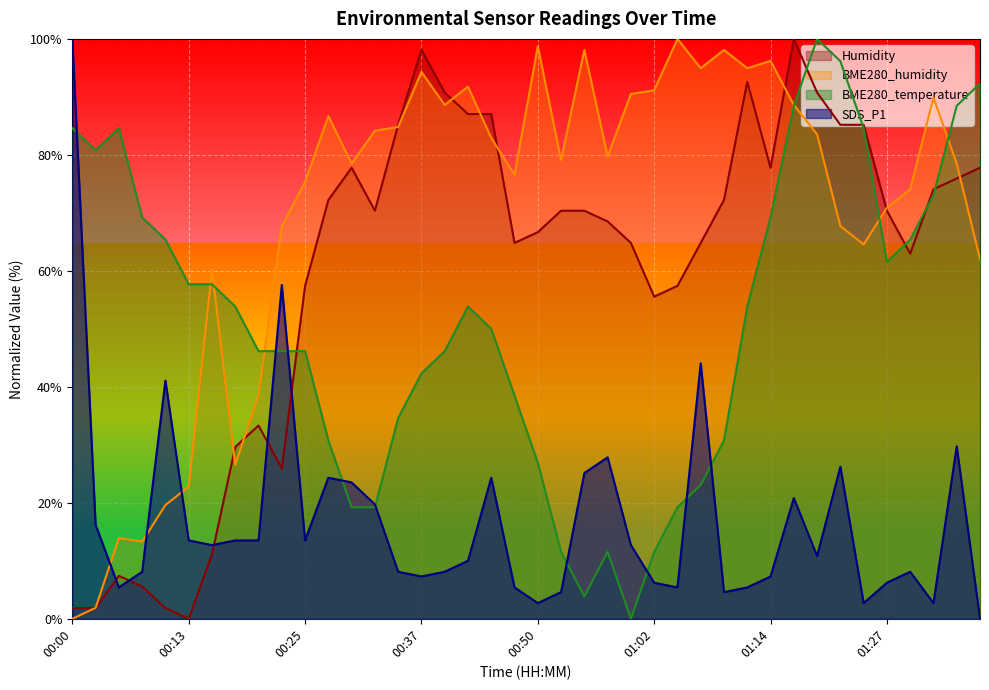

What is the difference between the maximum and minimum values in the BME280_humidity series?

100.0